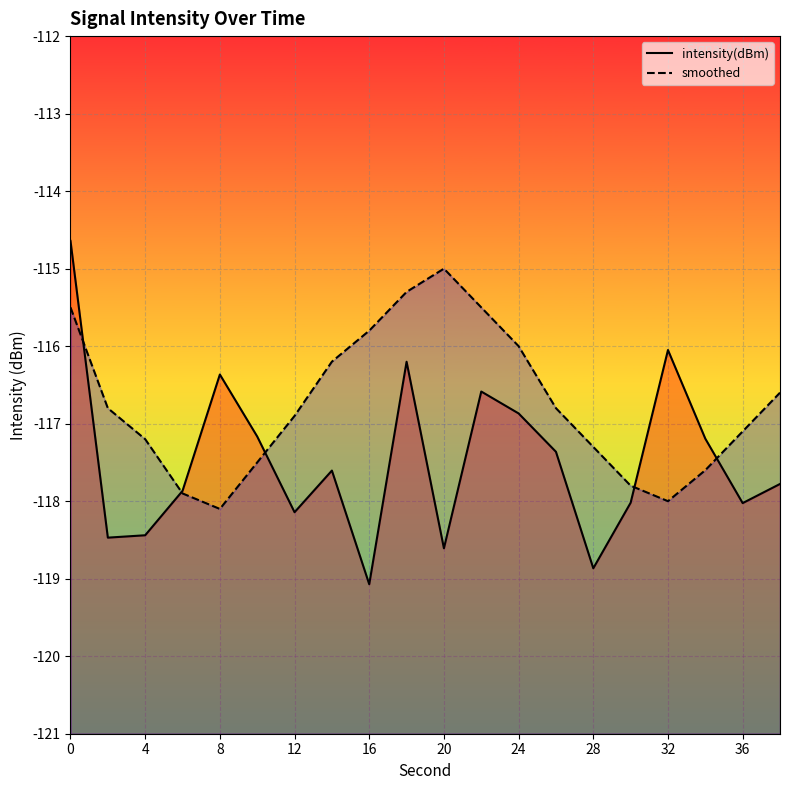

What is the spread (max minus min) of values at 0?

0.9